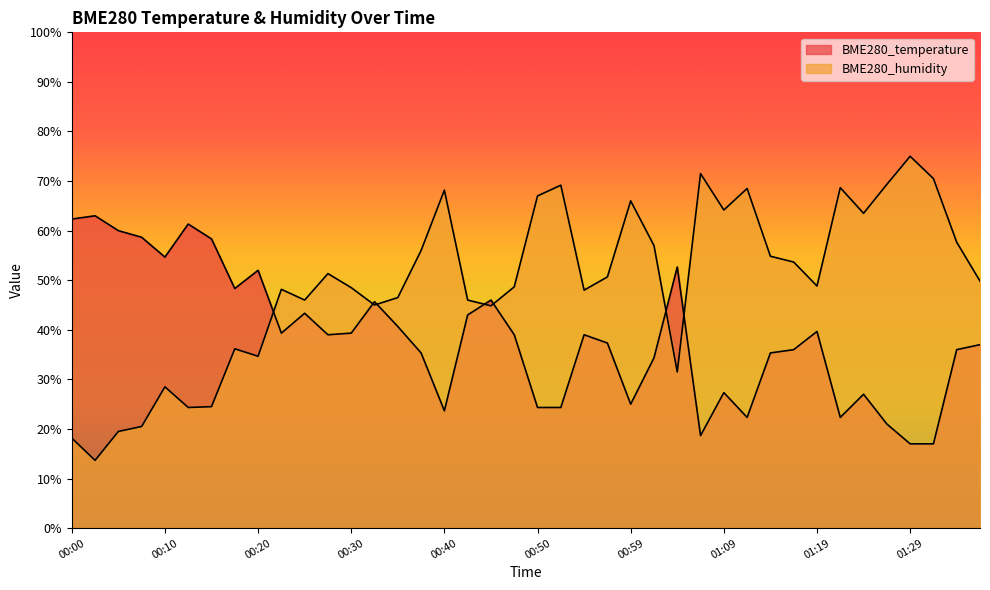

What is the lowest value of the BME280_humidity series?

13.7